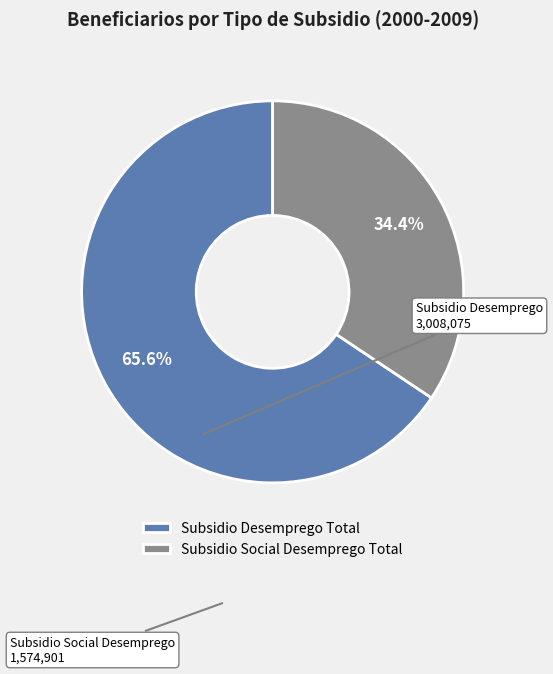

Count the number of slices in the pie.

2